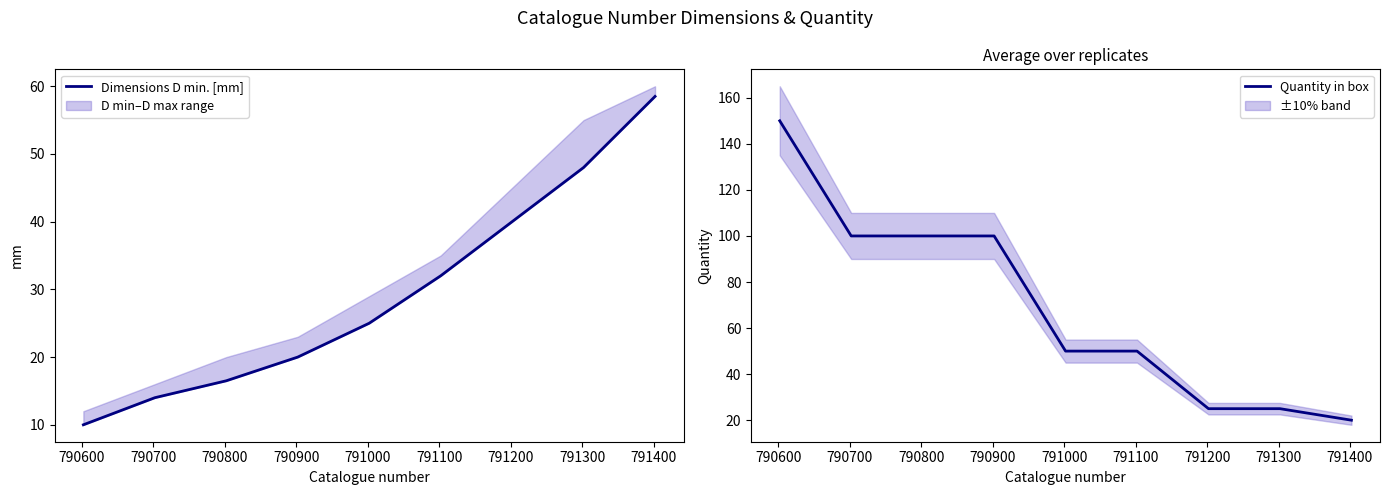

What is the minimum value for Dimensions D min. [mm]?

10.0